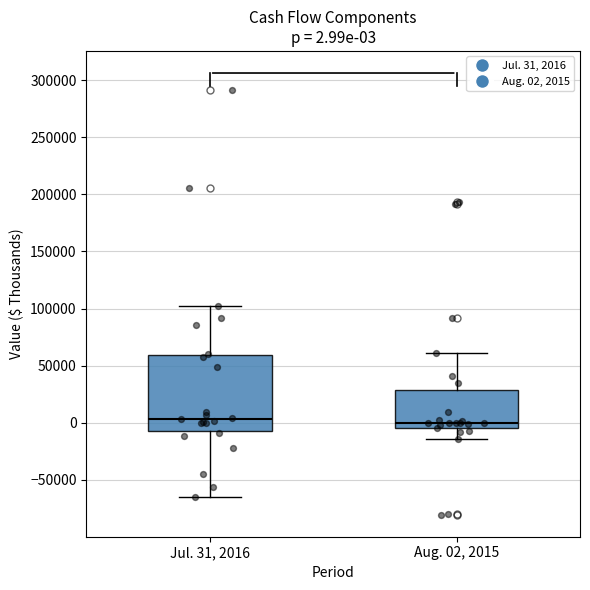

Which box is the tallest, from its lower edge to its upper edge?

Jul. 31, 2016